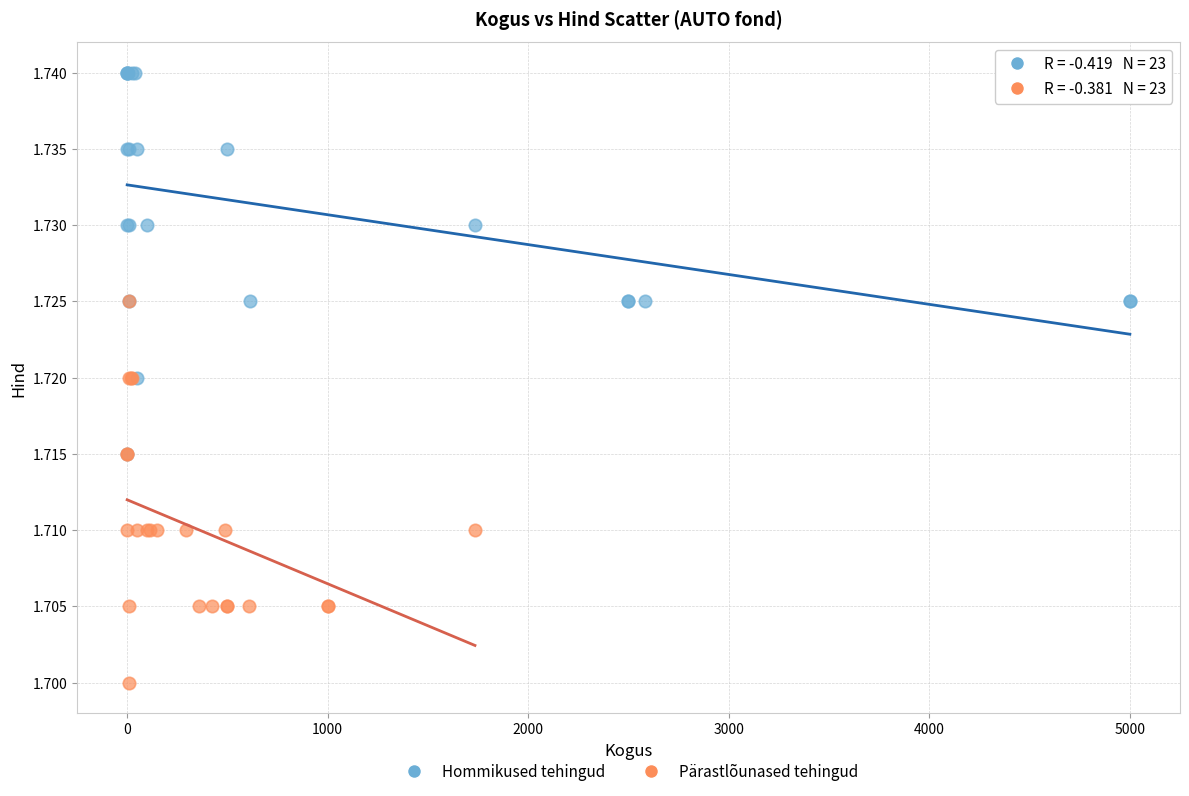

Which series contains the highest Y value?

Hommikused tehingud